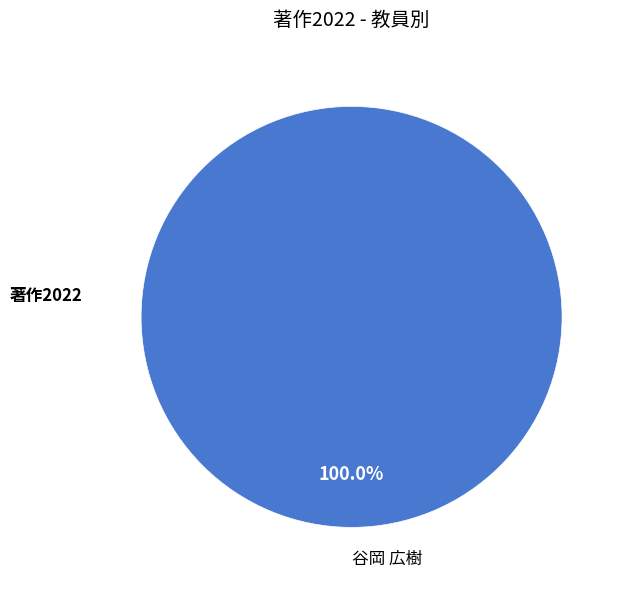

Does any single category account for the majority?

Yes